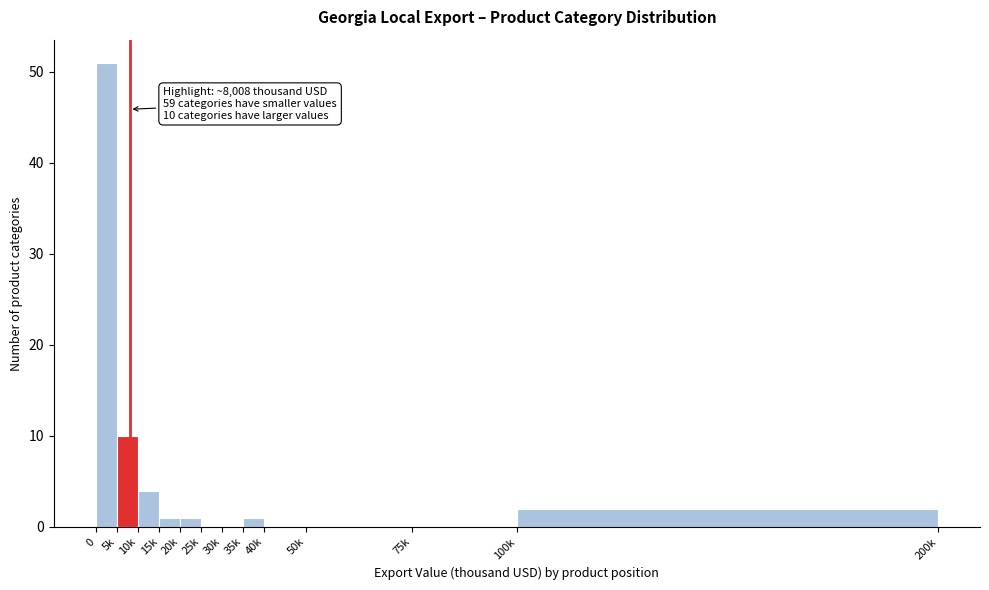

Reading left to right, extract all data points from this chart.

0=51	5k=10	10k=4	15k=1	20k=1	25k=0	30k=0	35k=1	40k=0	50k=0	75k=0	100k=2